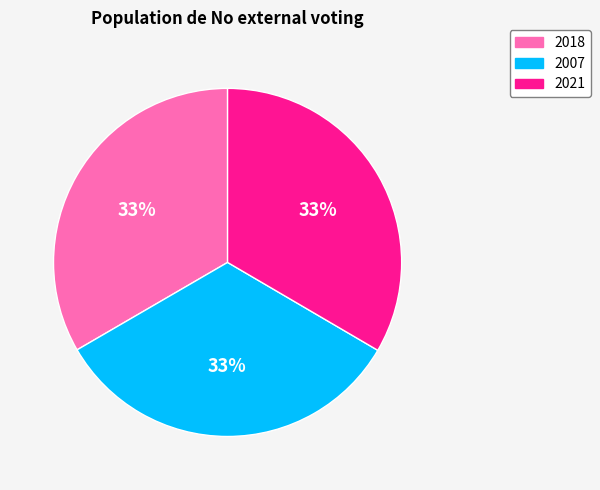

What is the ratio of the value at 2018 to the value at 2021?

1.0